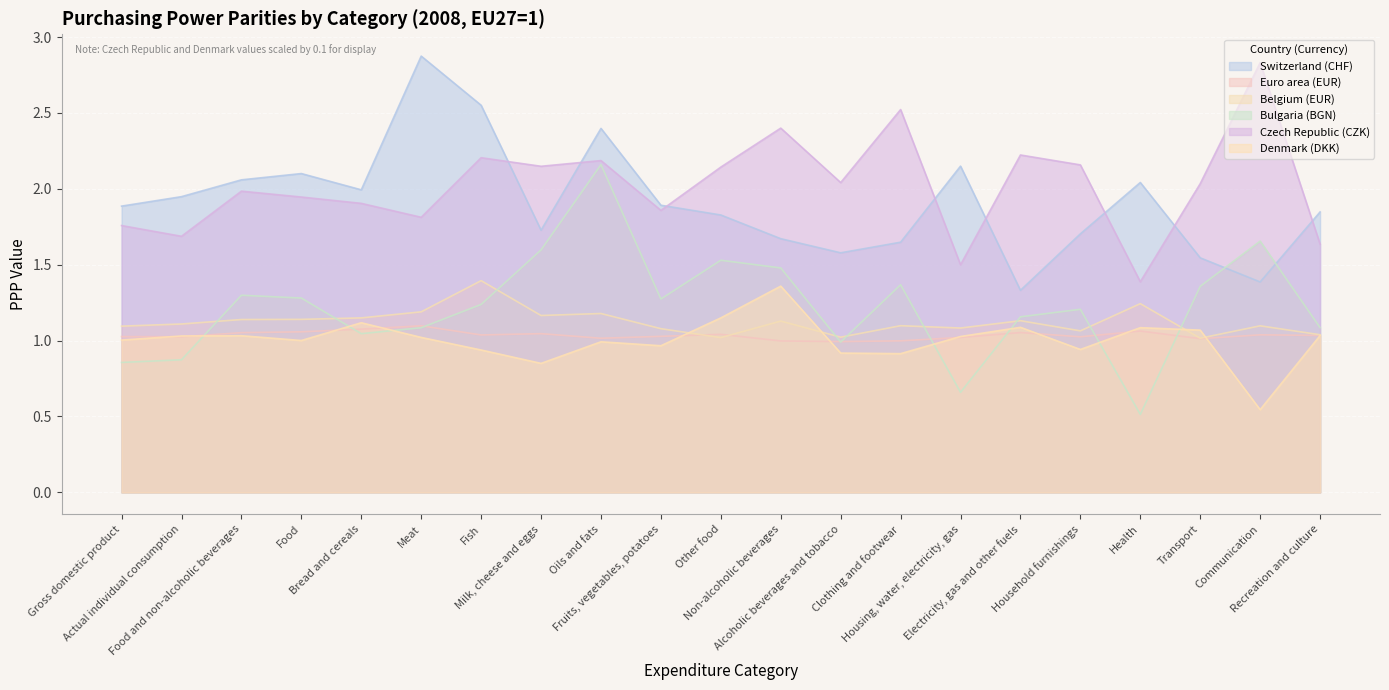

What is the label of the 20th point from the left?

Communication